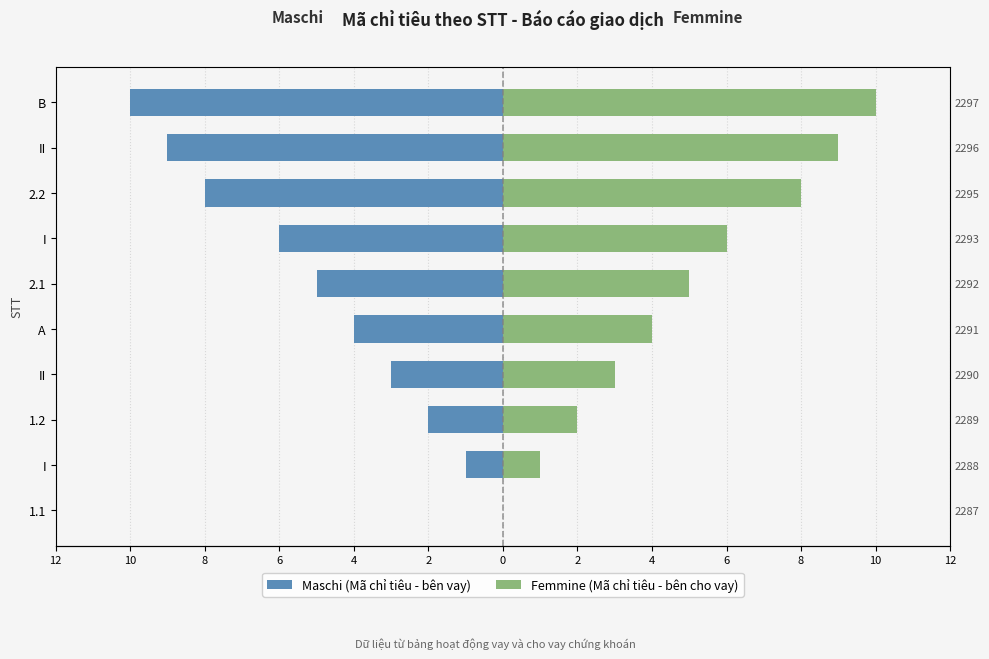

Are the bars grouped side by side (vs. stacked)?

Yes